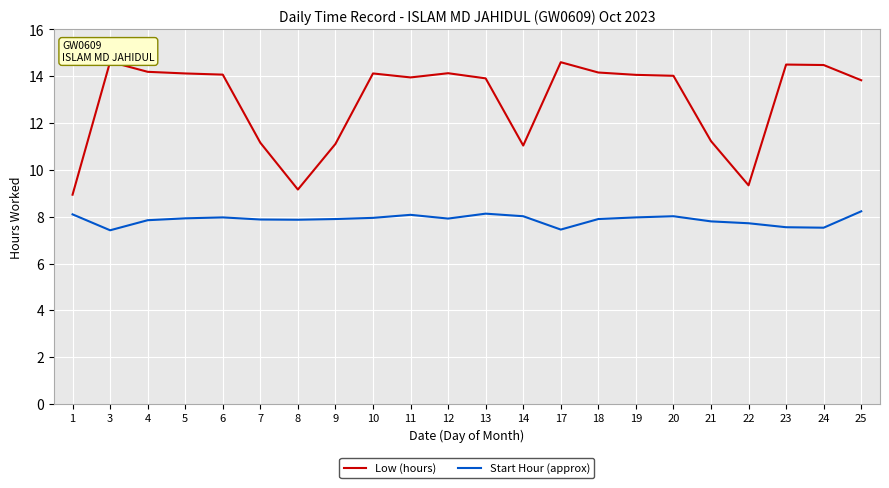

Rank the series at 11 from highest to lowest value.

Low (hours), Start Hour (approx)